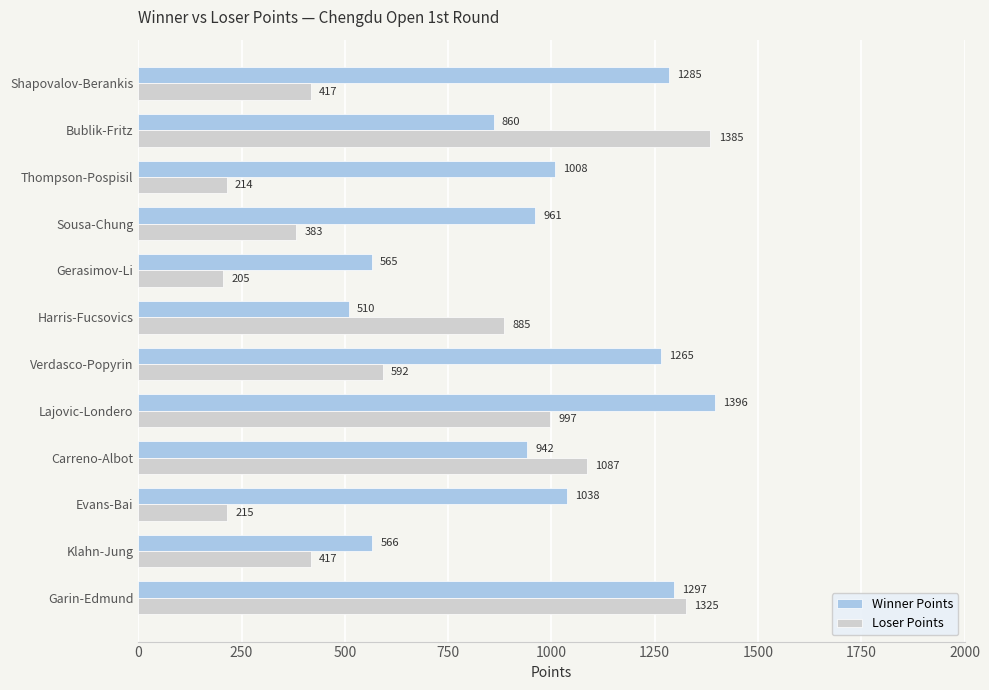

What is the greatest value displayed?

1396